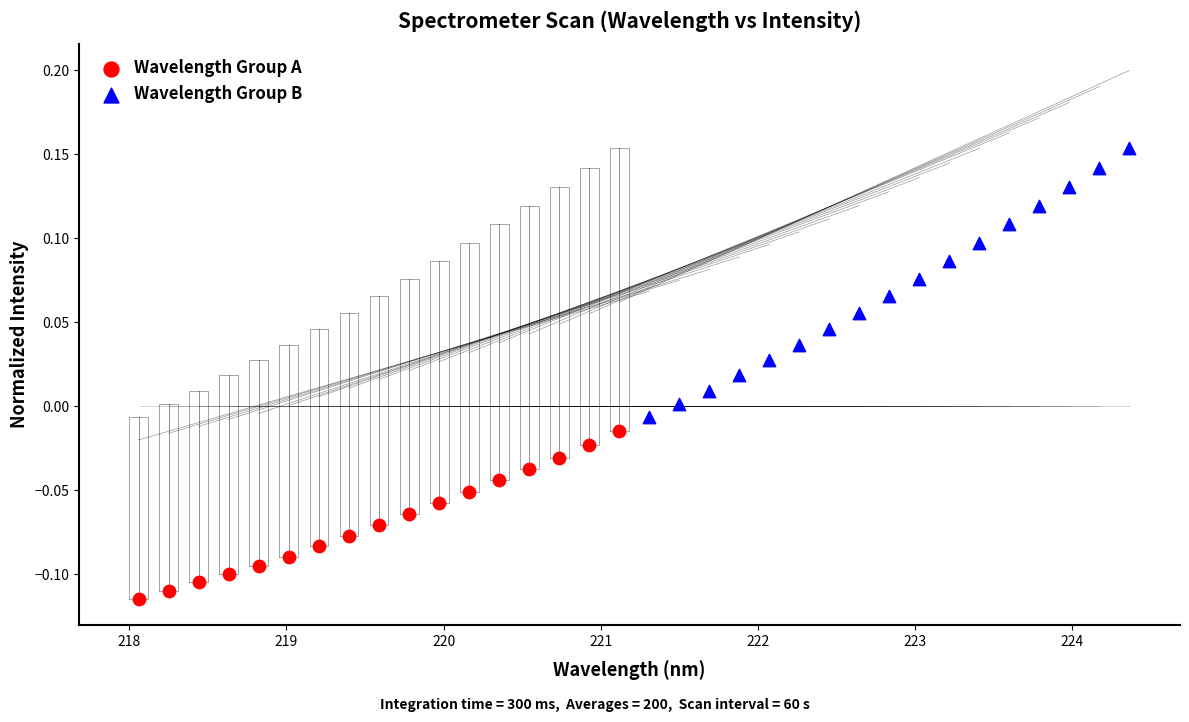

Which series reaches the minimum Y coordinate?

Wavelength Group A